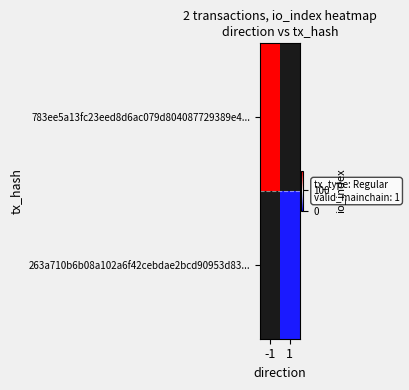

Between -1 and 1, which is larger?

1